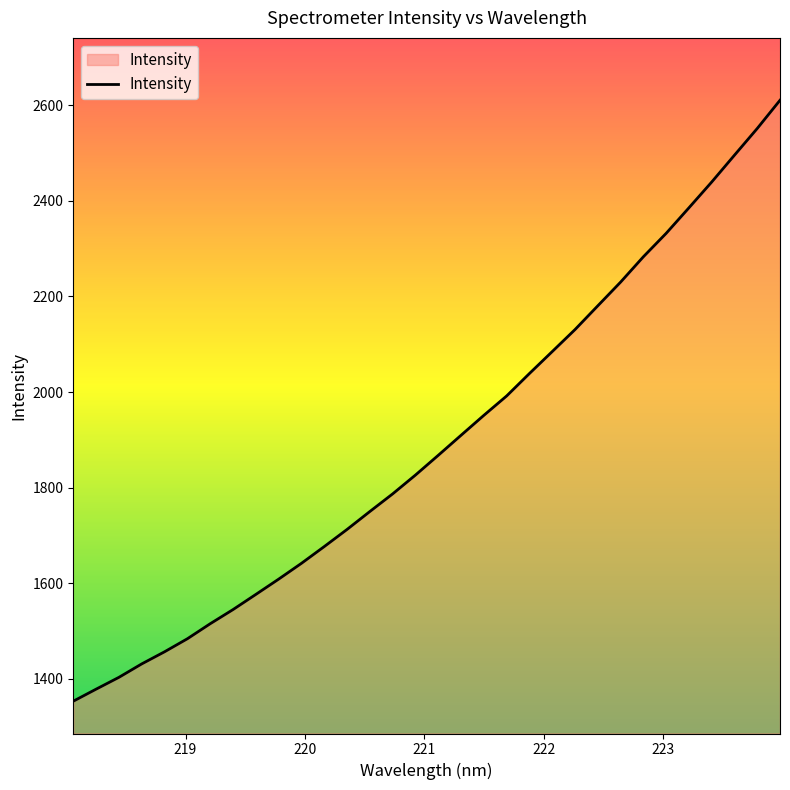

What is the difference between the maximum and minimum values?

1258.3